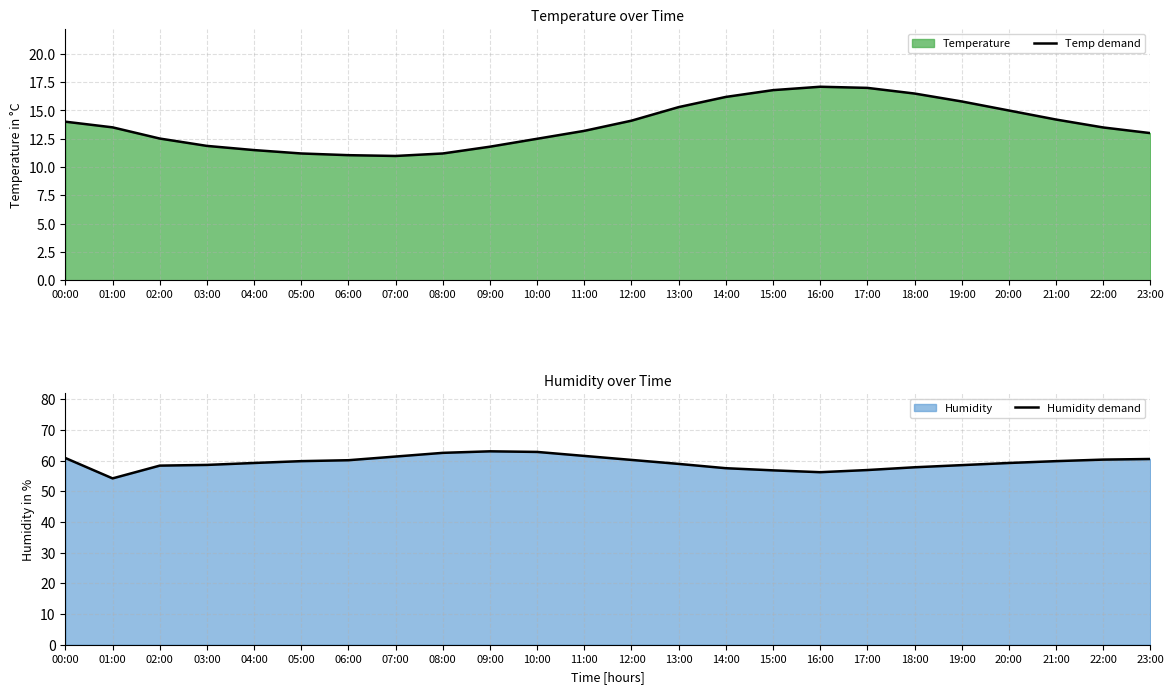

True or false: Humidity demand and Temp demand intersect in this chart.

False